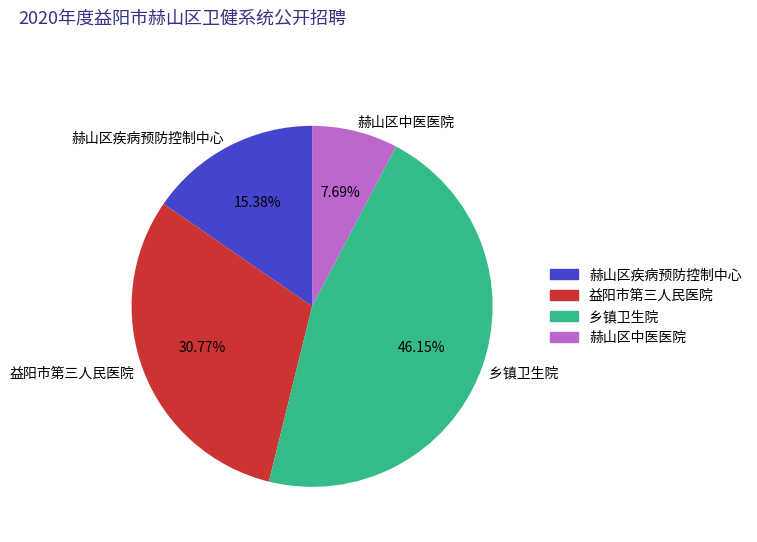

Approximately how many times larger is the value at 赫山区疾病预防控制中心 compared to 益阳市第三人民医院?

0.5